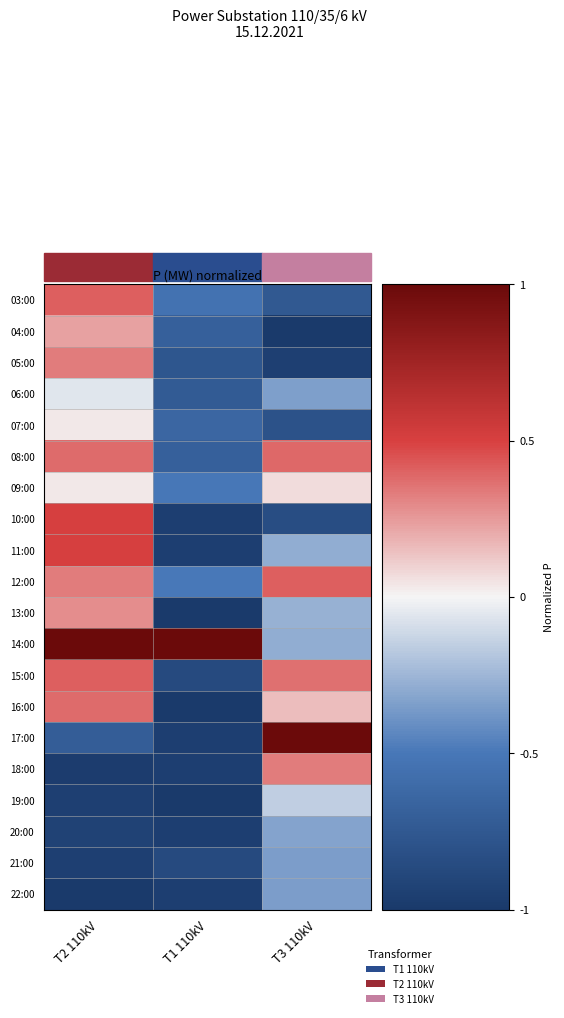

Which series has the largest range (max minus min)?

17:00